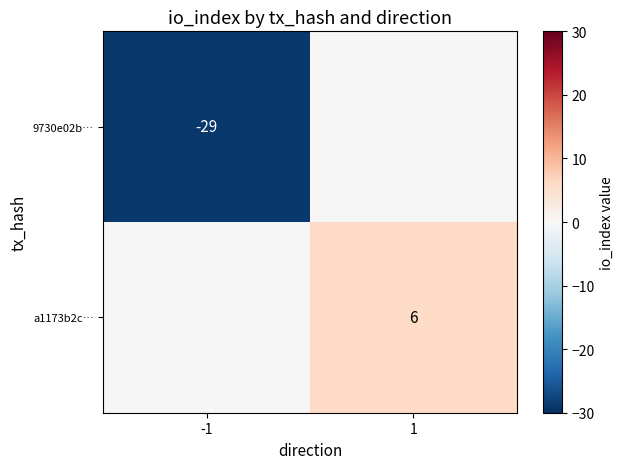

Is it true that 9730e02b… equals -29 at -1?

True